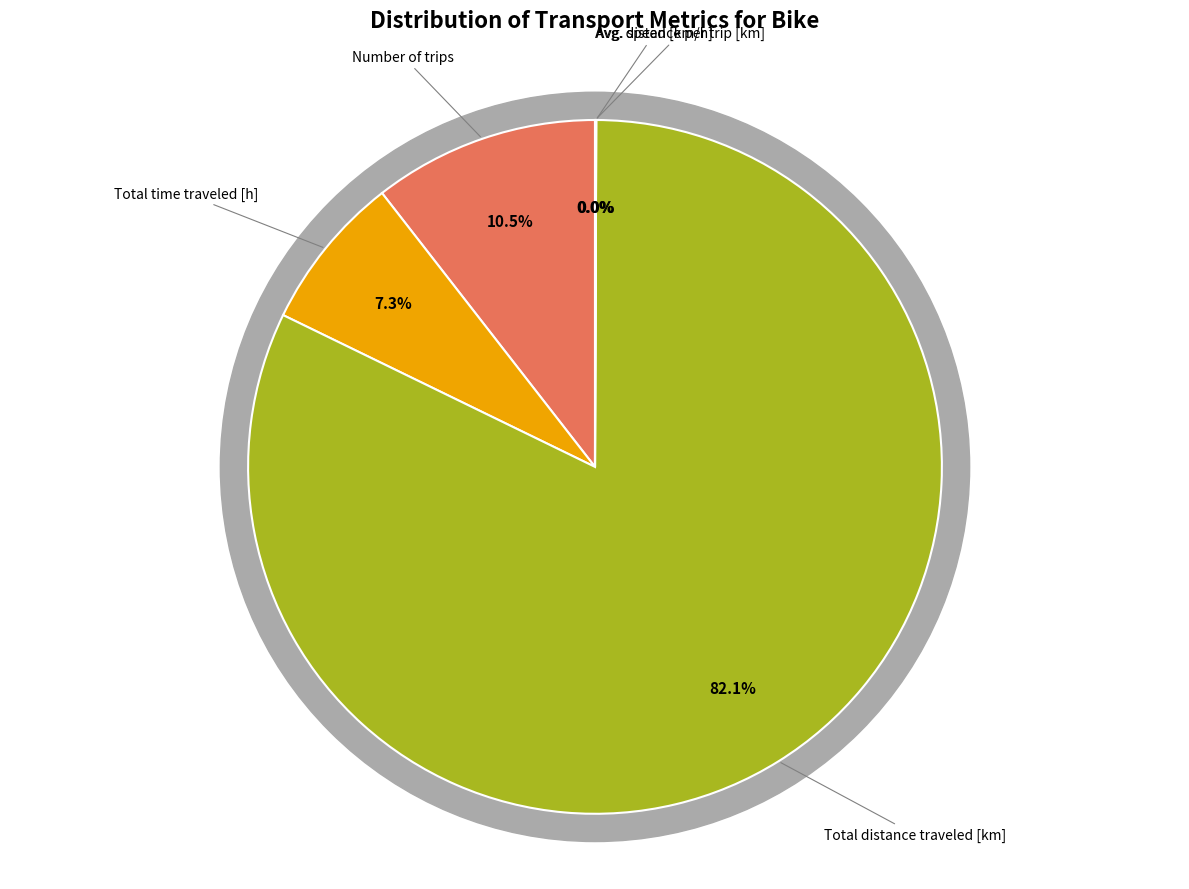

Is it true that Total time traveled [h] is 7% of the pie?

True